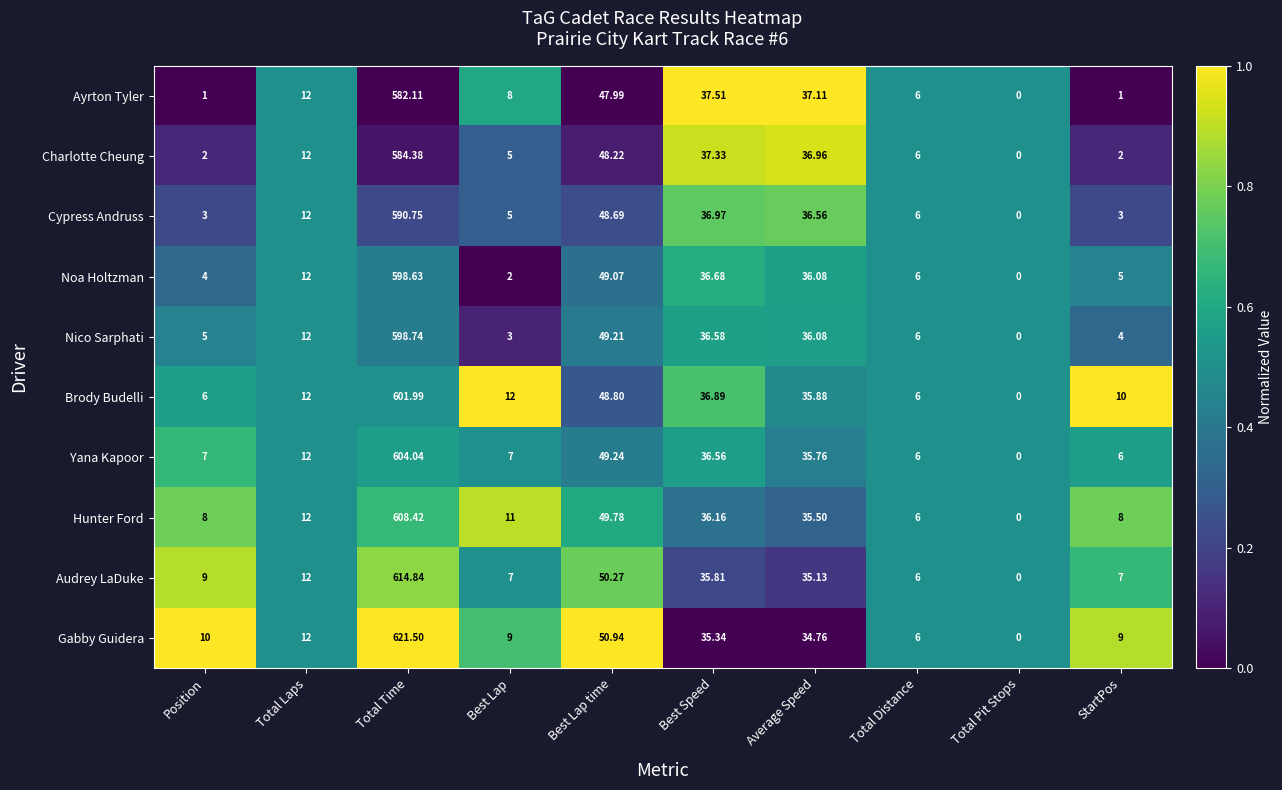

List the series in order of their peak value, highest first.

Gabby Guidera, Audrey LaDuke, Hunter Ford, Yana Kapoor, Brody Budelli, Nico Sarphati, Noa Holtzman, Cypress Andruss, Charlotte Cheung, Ayrton Tyler